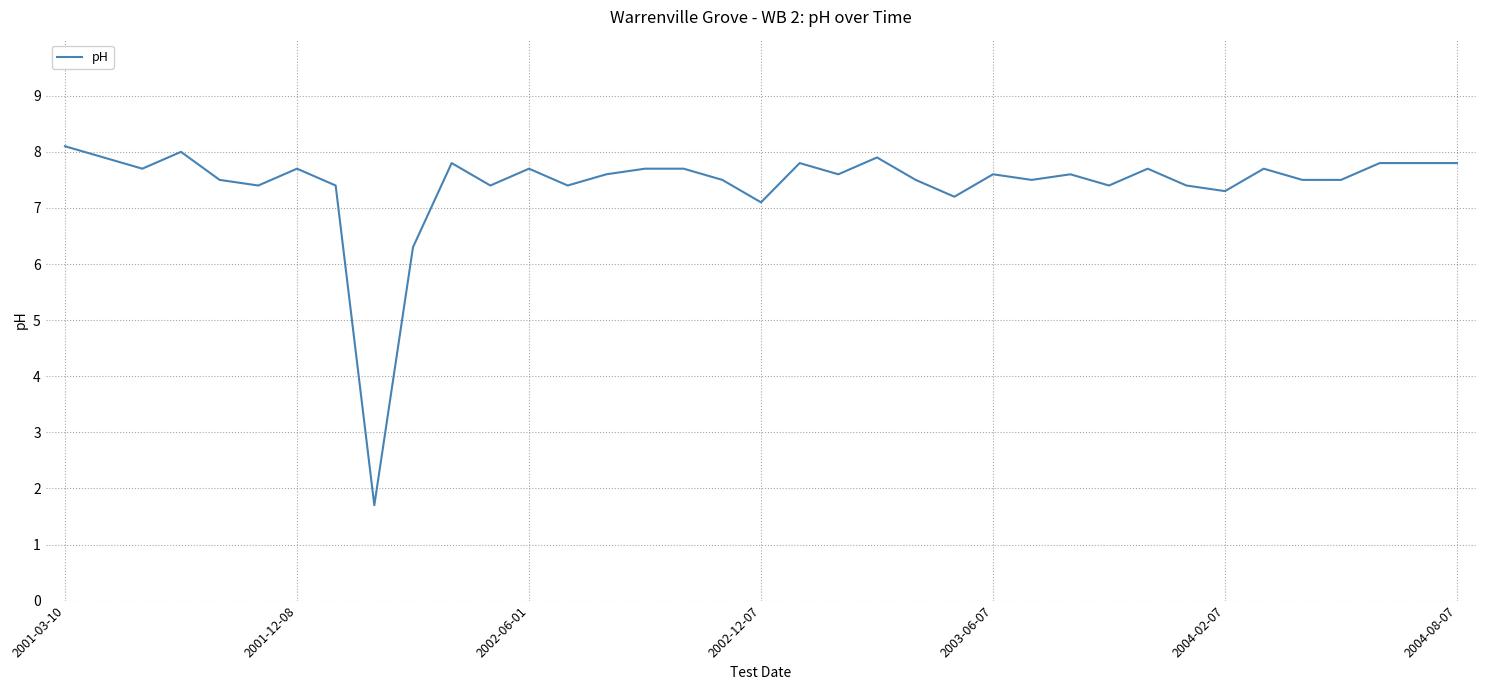

What is the greatest value displayed?

8.1